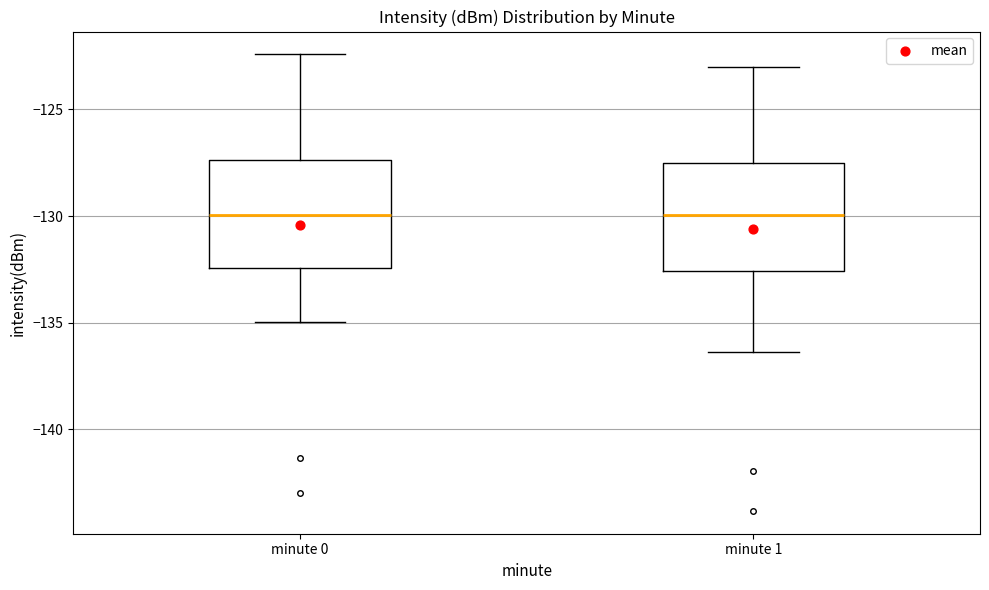

Reading left to right, read every box against the y-axis: the position of its median line, the range the box covers, and the ends of its whiskers. The values are not printed on the chart, so give them approximately, as read against the axis.

minute 0: median -130.0, box -132.5 to -127.5, whiskers -135.0 to -122.5
minute 1: median -130.0, box -132.5 to -127.5, whiskers -136.5 to -123.0